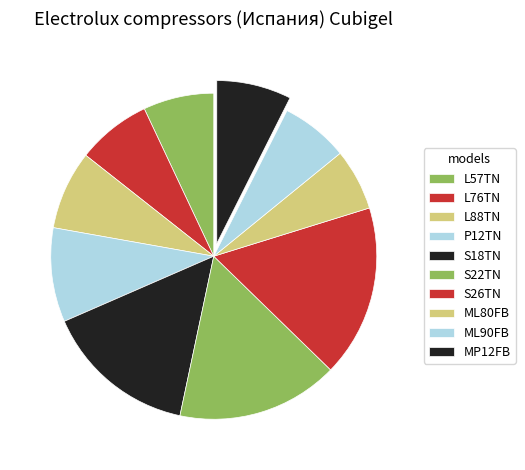

To the nearest percent, what percentage of the pie is P12TN?

9%